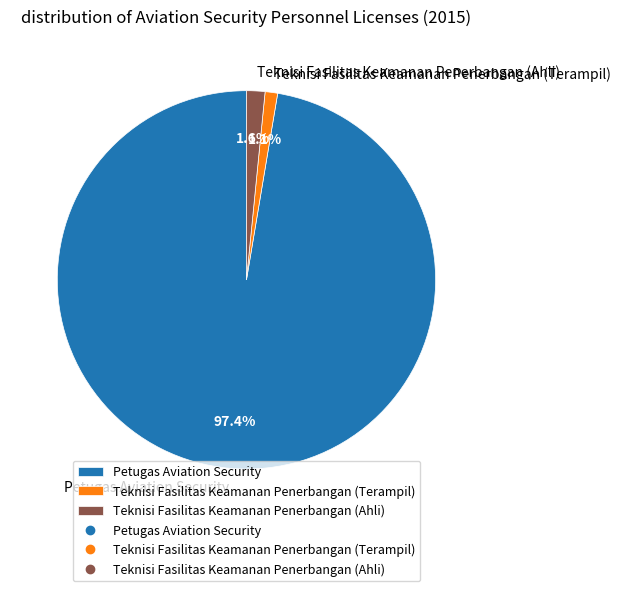

Is there a majority slice in this chart?

Yes